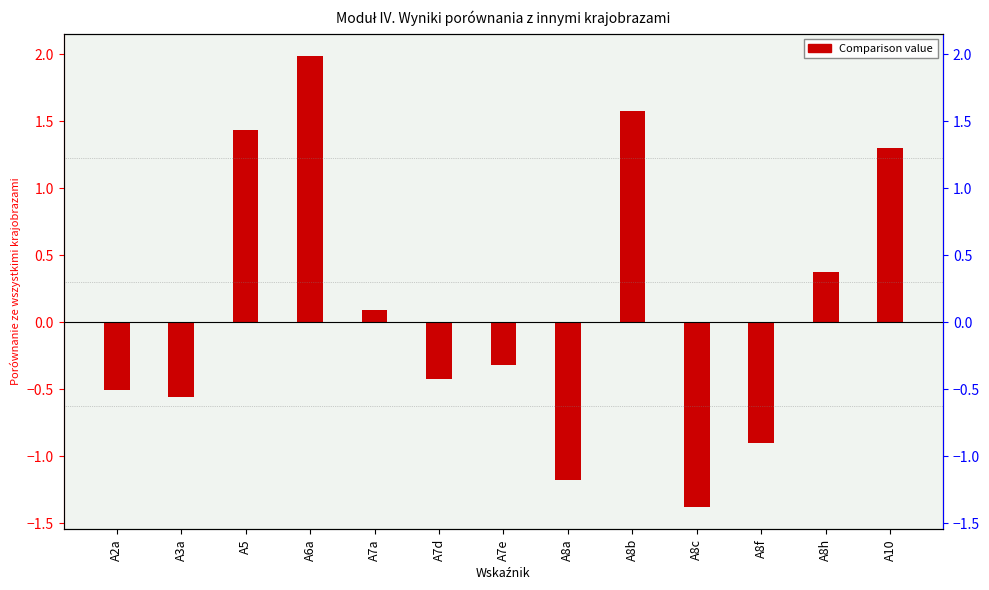

Rank the categories by value from highest to lowest.

A6a, A8b, A5, A10, A8h, A7a, A7e, A7d, A2a, A3a, A8f, A8a, A8c